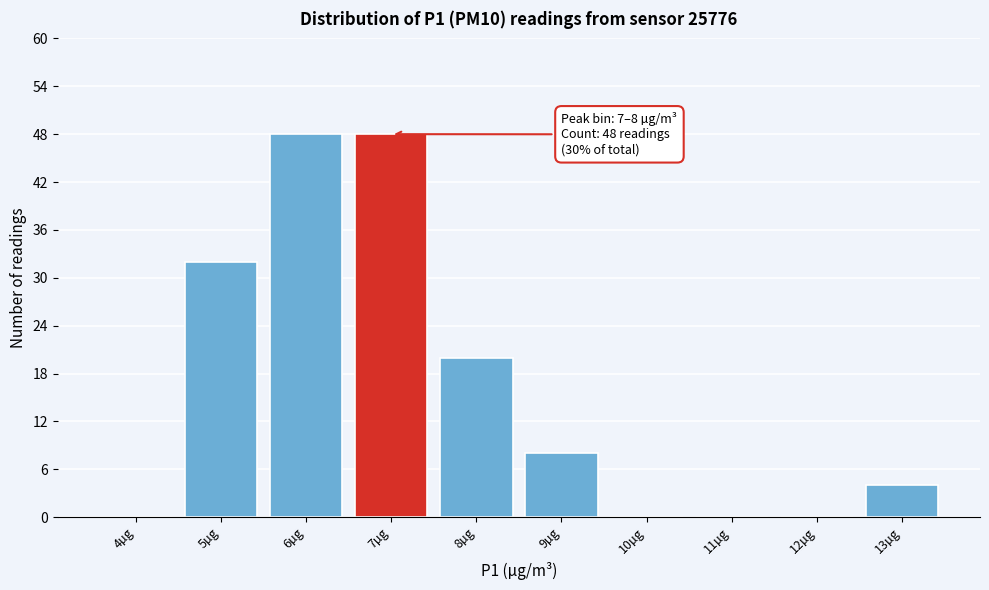

Reading right to left, transcribe all the data shown in this chart.

13µg=4	12µg=0	11µg=0	10µg=0	9µg=8	8µg=20	7µg=48	6µg=48	5µg=32	4µg=0